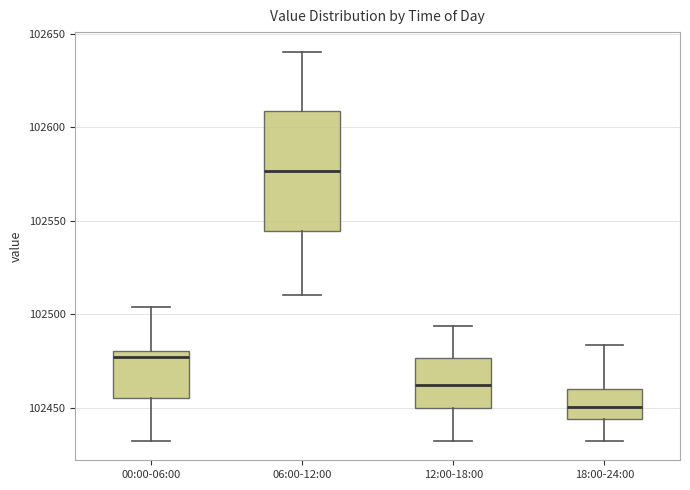

Reading left to right, read every box against the y-axis: the position of its median line, the range the box covers, and the ends of its whiskers. The values are not printed on the chart, so give them approximately, as read against the axis.

00:00-06:00: median 102475, box 102455 to 102480, whiskers 102430 to 102505
06:00-12:00: median 102575, box 102545 to 102610, whiskers 102510 to 102640
12:00-18:00: median 102460, box 102450 to 102475, whiskers 102430 to 102495
18:00-24:00: median 102450, box 102445 to 102460, whiskers 102430 to 102485